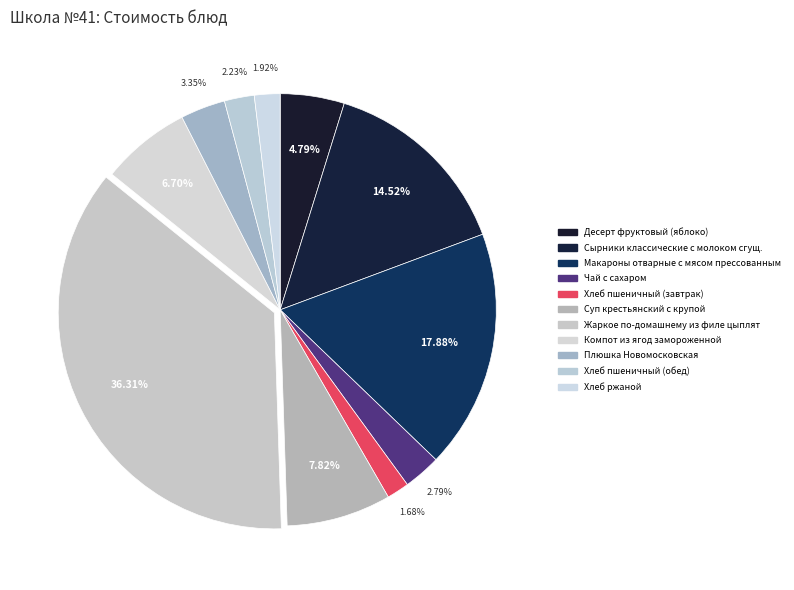

Does Макароны отварные с мясом прессованным account for over 50% of the chart?

No